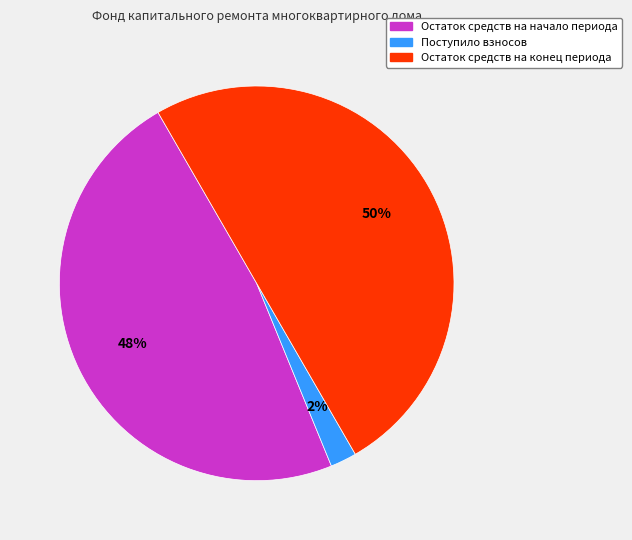

To the nearest percent, what is the difference between the largest and smallest slice percentages?

48%